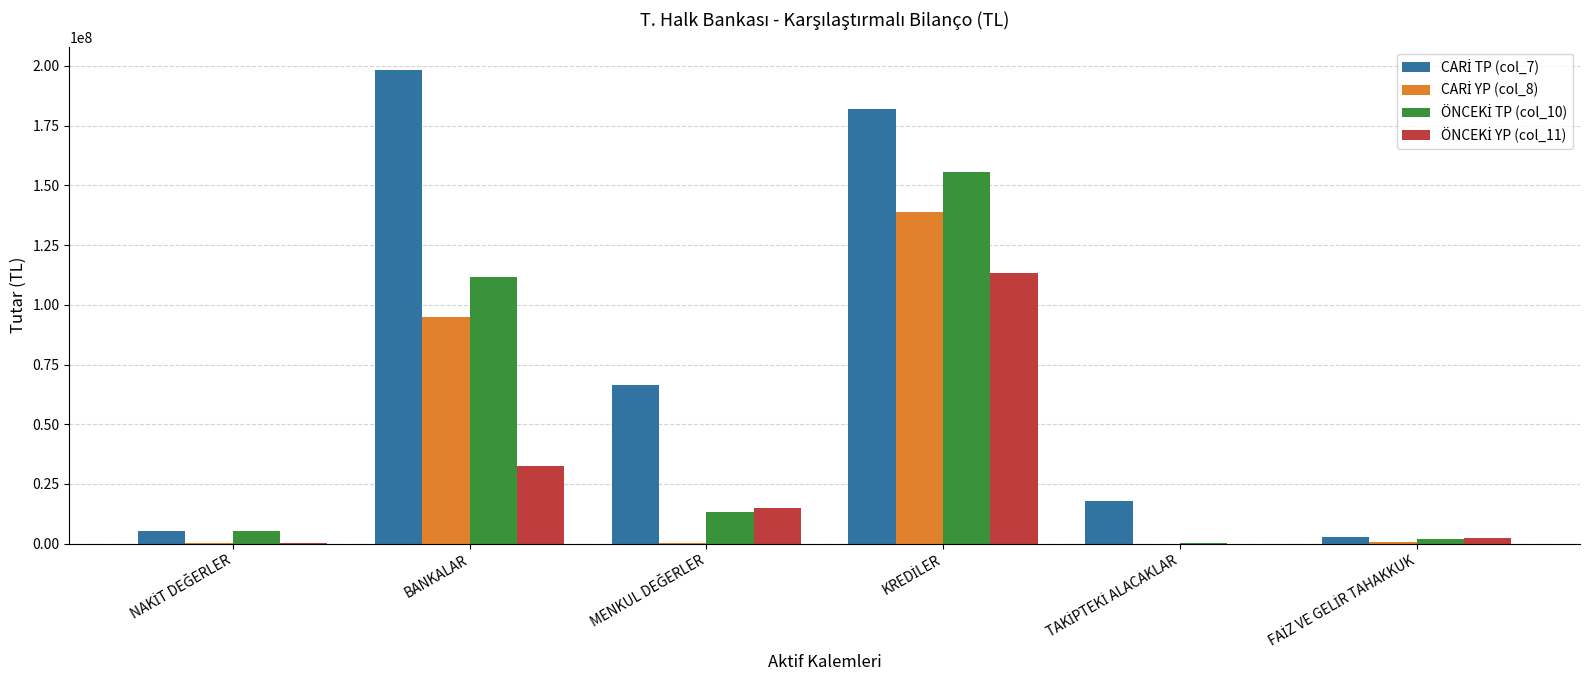

Which label corresponds to the largest value in the chart?

BANKALAR